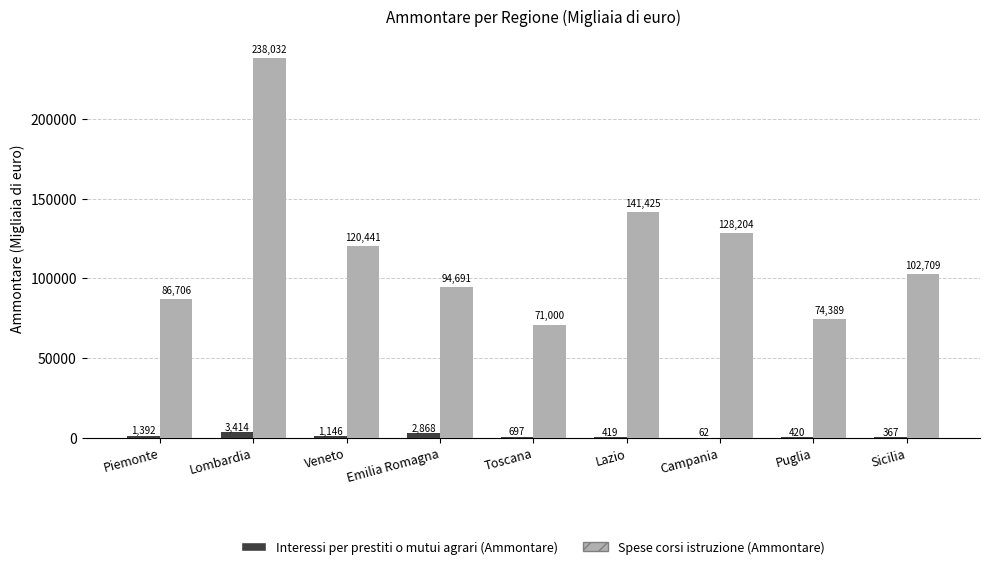

Which series has the largest range (max minus min)?

Spese corsi istruzione (Ammontare)